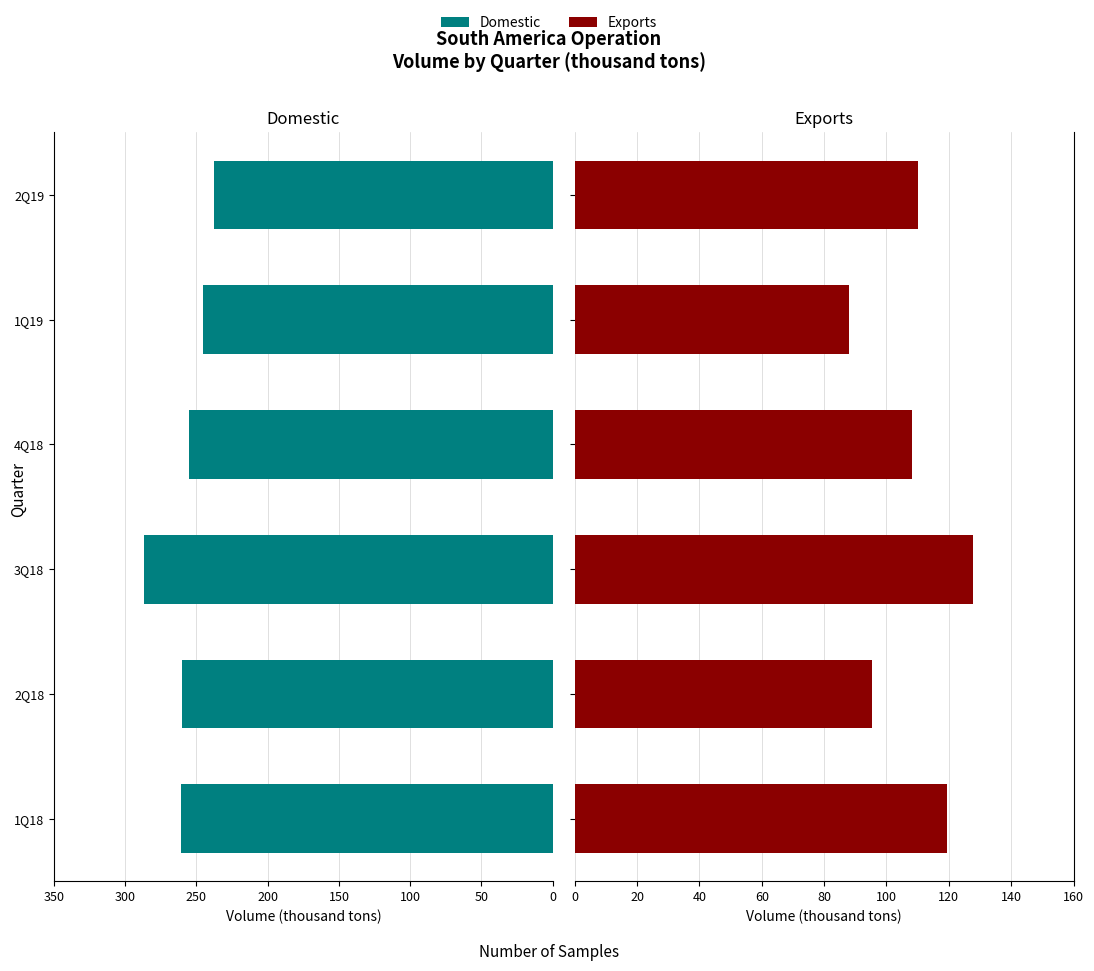

What is the difference between the second highest and second lowest values in the Domestic series?

15.7